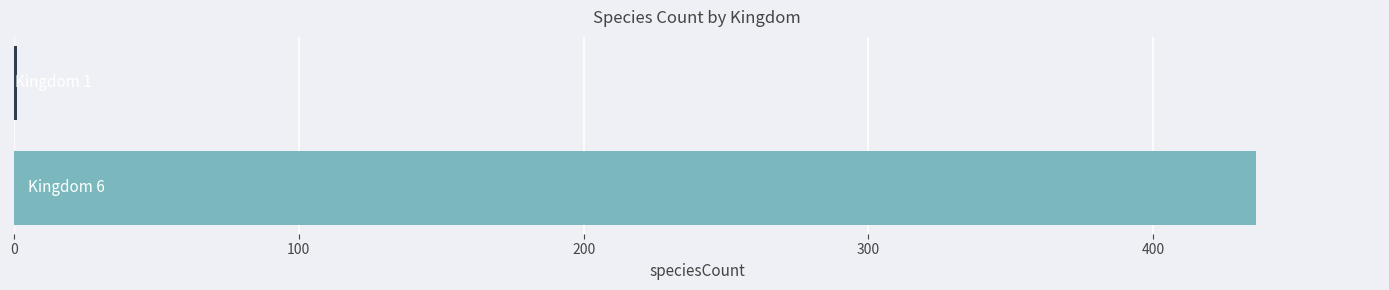

What is the maximum value shown in the chart?

436